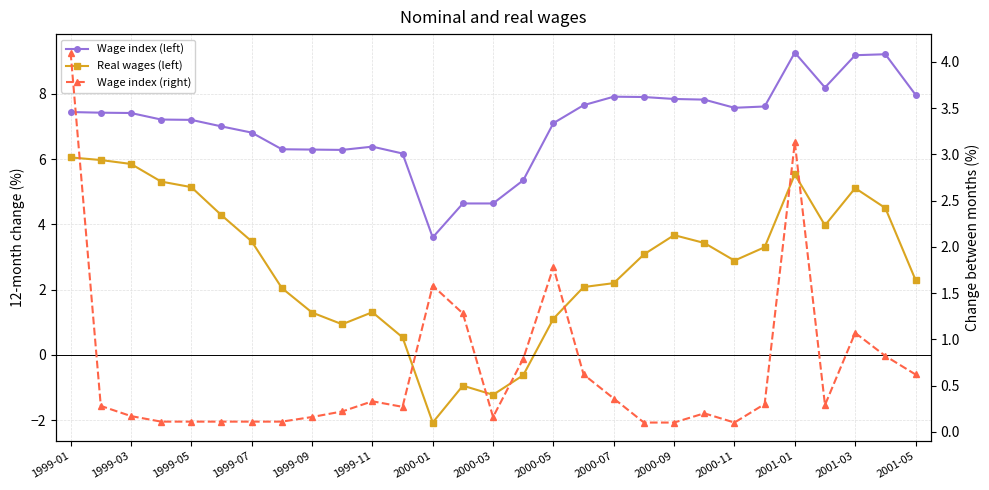

Reading left to right, transcribe all the data shown in this chart.

Wage index (left): 7.4	7.4	7.4	7.2	7.2	7.0	6.8	6.3	6.3	6.3	6.4	6.2	3.6	4.6	4.6	5.3	7.1	7.7	7.9	7.9	7.8	7.8	7.6	7.6	9.3	8.2	9.2	9.2	8.0
Real wages (left): 6.0	6.0	5.8	5.3	5.1	4.3	3.5	2.0	1.3	0.9	1.3	0.5	-2.1	-0.9	-1.2	-0.6	1.1	2.1	2.2	3.1	3.7	3.4	2.9	3.3	5.5	4.0	5.1	4.5	2.3
Wage index (right): 4.1	0.3	0.2	0.1	0.1	0.1	0.1	0.1	0.2	0.2	0.3	0.3	1.6	1.3	0.2	0.8	1.8	0.6	0.4	0.1	0.1	0.2	0.1	0.3	3.1	0.3	1.1	0.8	0.6